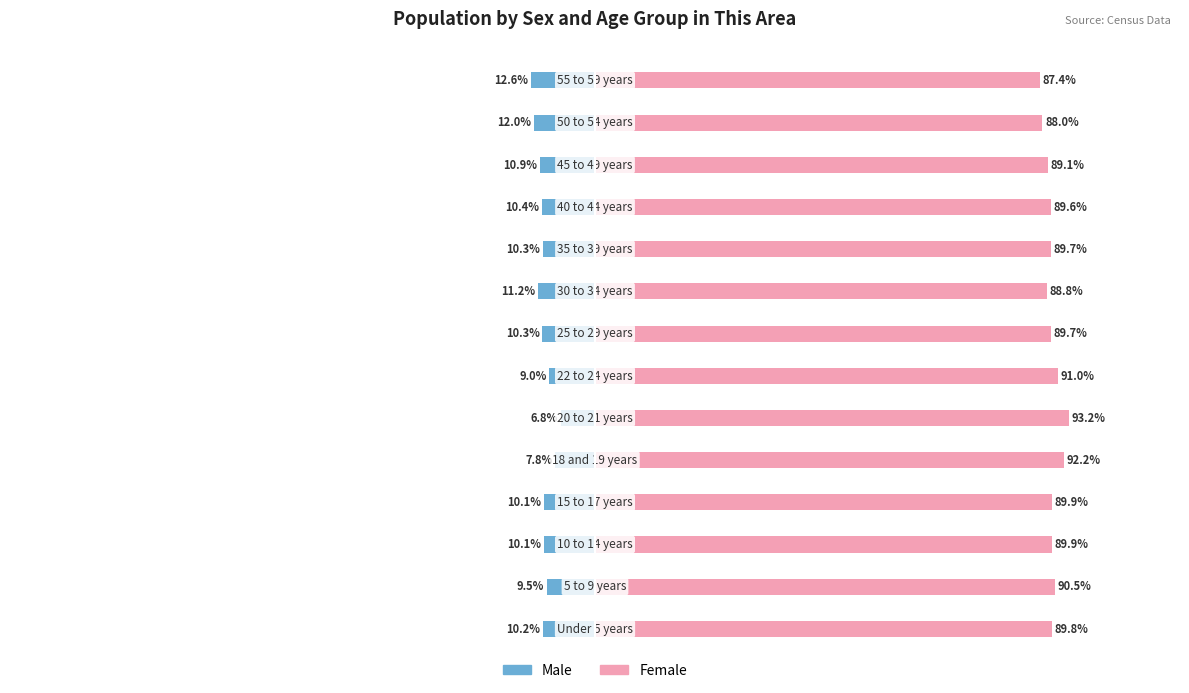

What is the minimum value for Female?

87.4